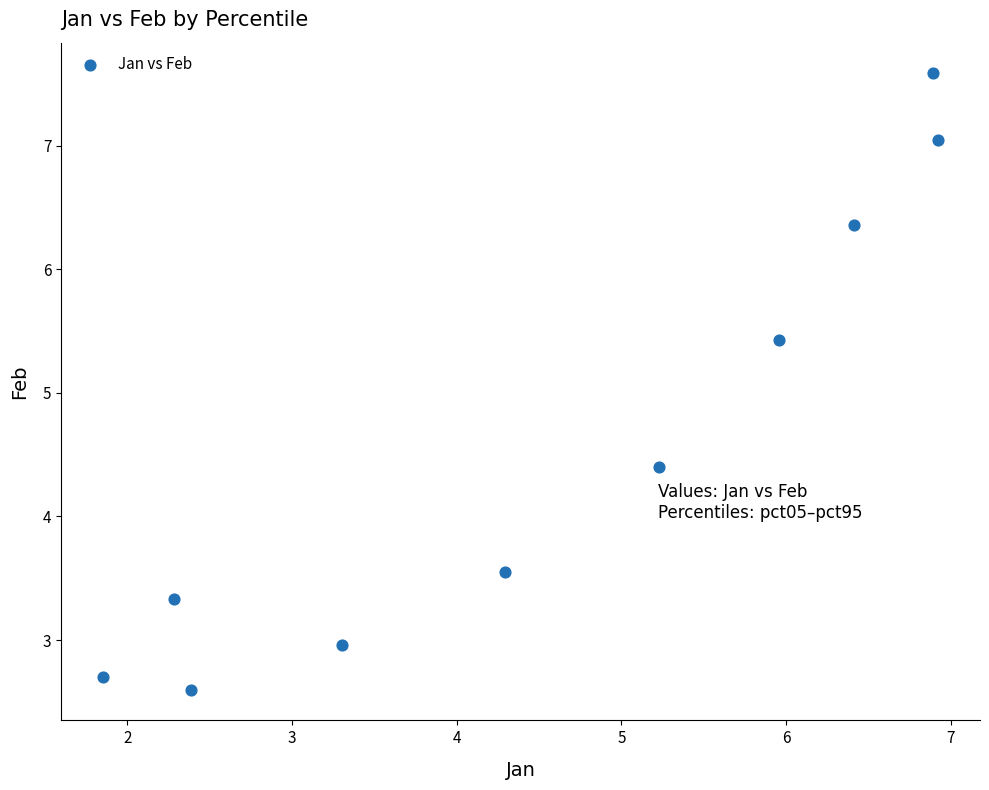

What Y value in the scatter plot is closest to 5?

5.4